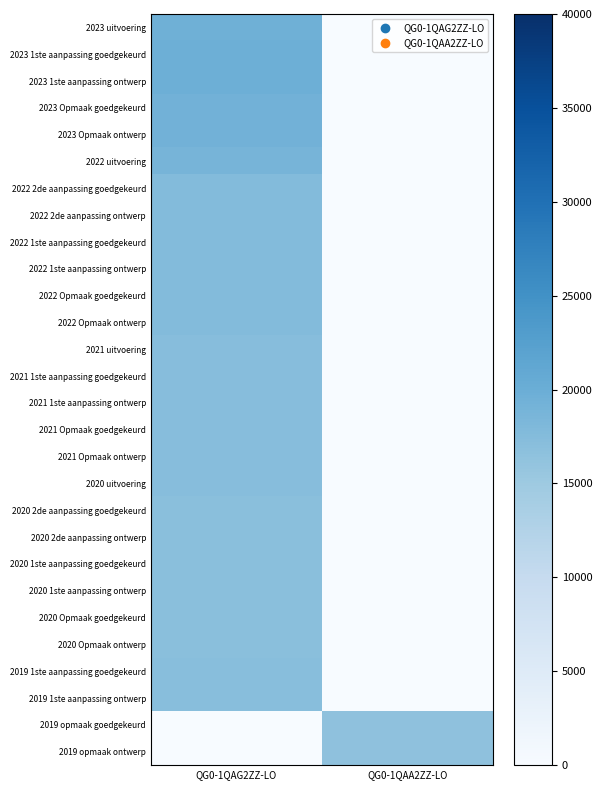

Rank the series at QG0-1QAG2ZZ-LO from lowest to highest value.

2019 opmaak goedgekeurd, 2019 opmaak ontwerp, 2020 Opmaak goedgekeurd, 2020 Opmaak ontwerp, 2020 2de aanpassing goedgekeurd, 2020 2de aanpassing ontwerp, 2020 1ste aanpassing goedgekeurd, 2020 1ste aanpassing ontwerp, 2019 1ste aanpassing goedgekeurd, 2019 1ste aanpassing ontwerp, 2021 Opmaak goedgekeurd, 2021 Opmaak ontwerp, 2020 uitvoering, 2021 1ste aanpassing goedgekeurd, 2021 1ste aanpassing ontwerp, 2021 uitvoering, 2022 Opmaak goedgekeurd, 2022 Opmaak ontwerp, 2022 2de aanpassing goedgekeurd, 2022 2de aanpassing ontwerp, 2022 1ste aanpassing goedgekeurd, 2022 1ste aanpassing ontwerp, 2022 uitvoering, 2023 Opmaak goedgekeurd, 2023 Opmaak ontwerp, 2023 uitvoering, 2023 1ste aanpassing goedgekeurd, 2023 1ste aanpassing ontwerp